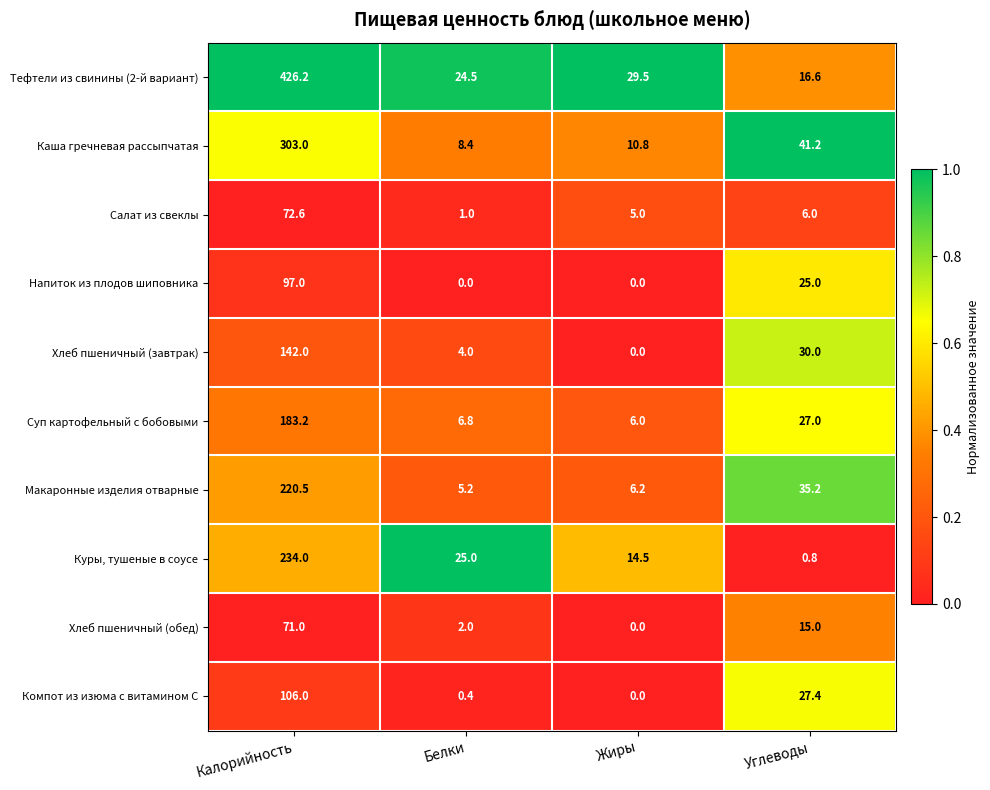

List the series in order of their peak value, lowest first.

Хлеб пшеничный (обед), Салат из свеклы, Напиток из плодов шиповника, Компот из изюма с витамином С, Хлеб пшеничный (завтрак), Суп картофельный с бобовыми, Макаронные изделия отварные, Куры, тушеные в соусе, Каша гречневая рассыпчатая, Тефтели из свинины (2-й вариант)